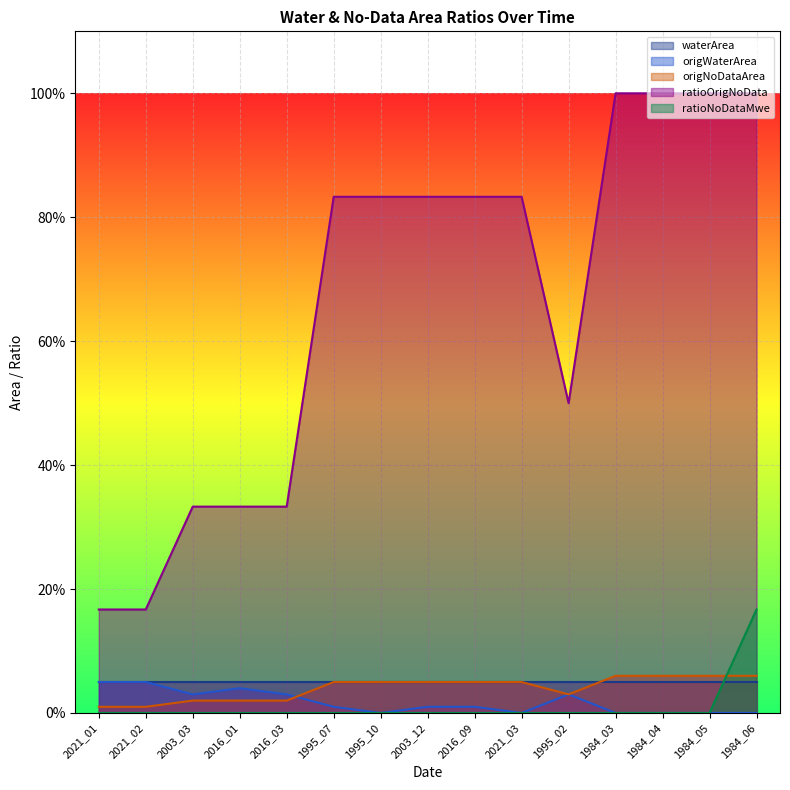

Which category has the highest value in the origWaterArea series?

2021_01